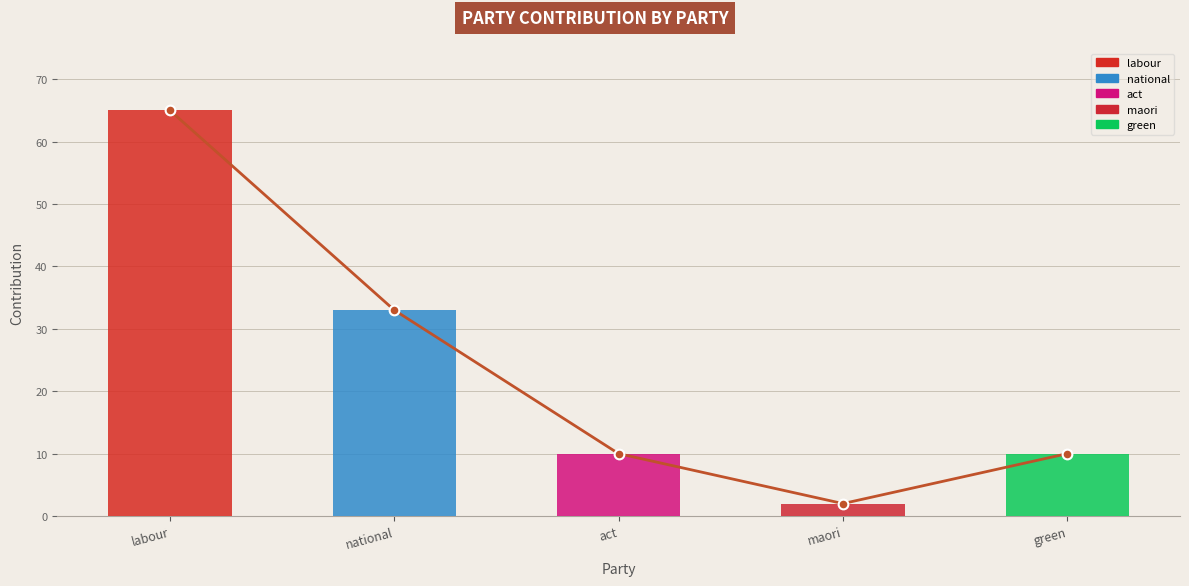

Which category has the highest value across all series?

labour